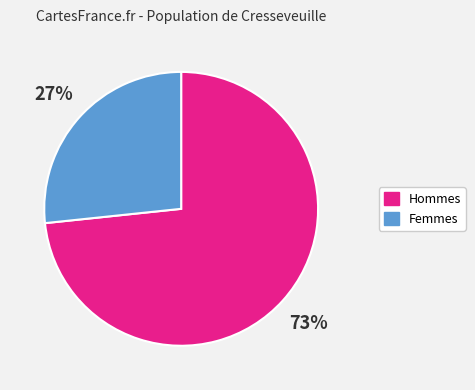

Which category has the smallest portion of the pie?

Femmes